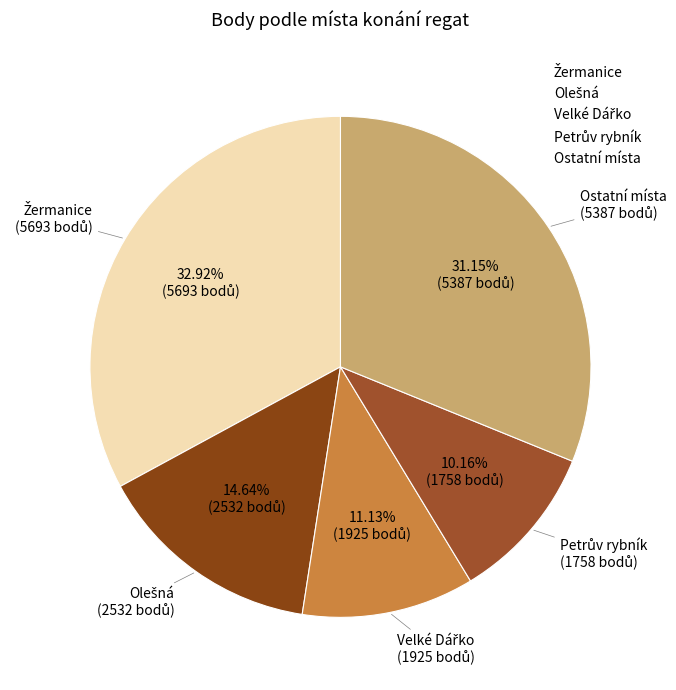

Does any single category account for the majority?

No